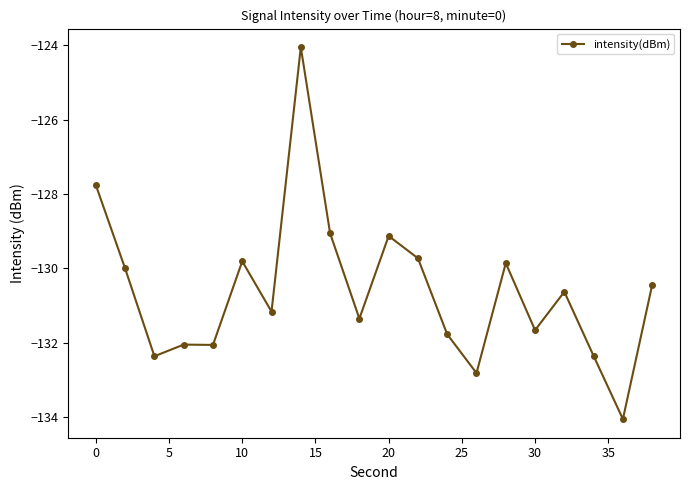

True or false: the data has more than 2 interior local peaks.

True